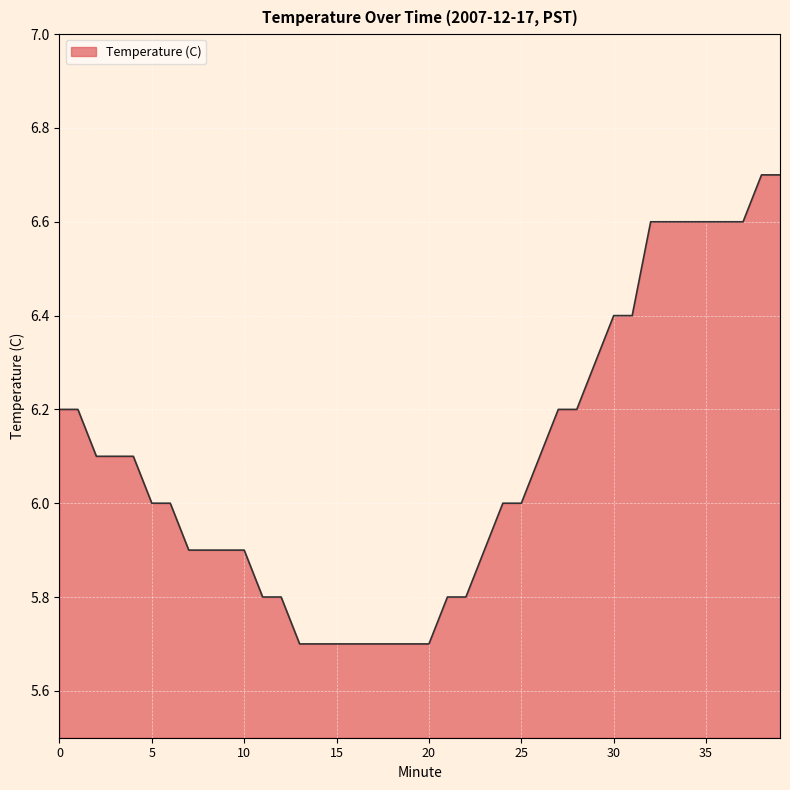

What is the difference between the maximum and minimum values?

1.0